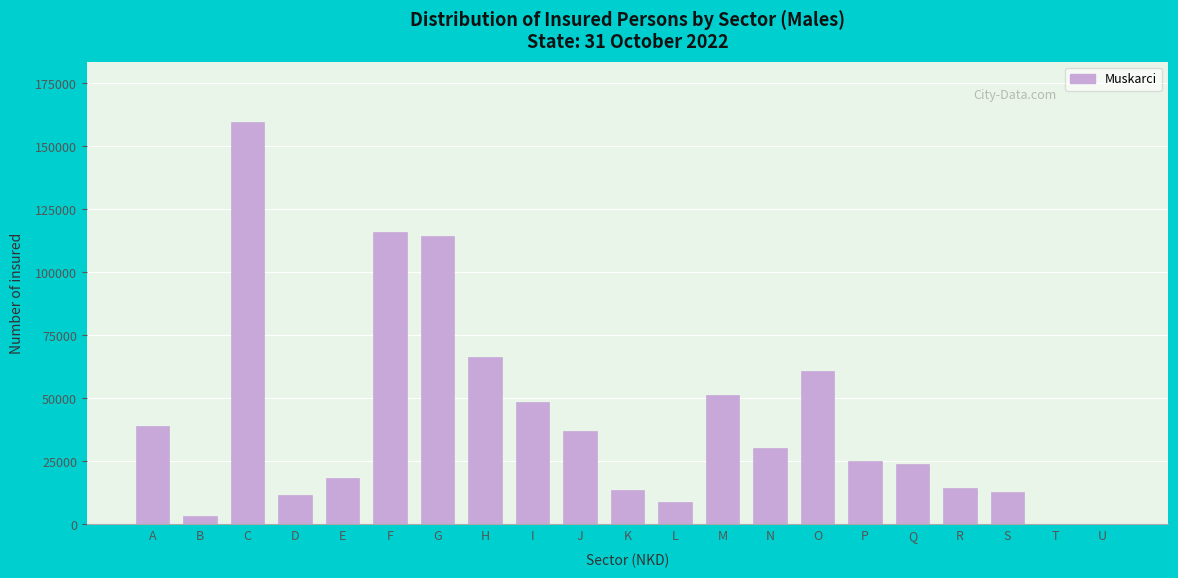

Between I and C, which is larger?

C